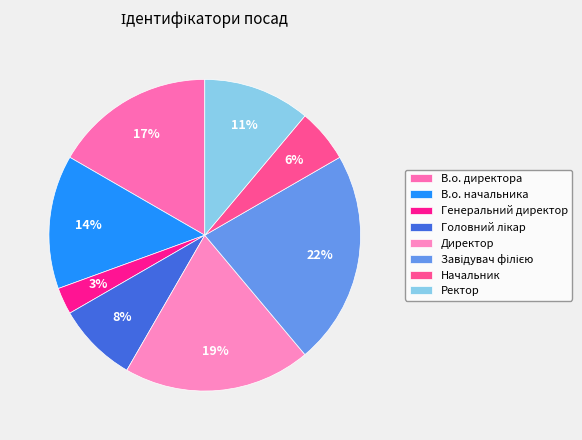

True or false: Ректор accounts for 11% of the total.

True